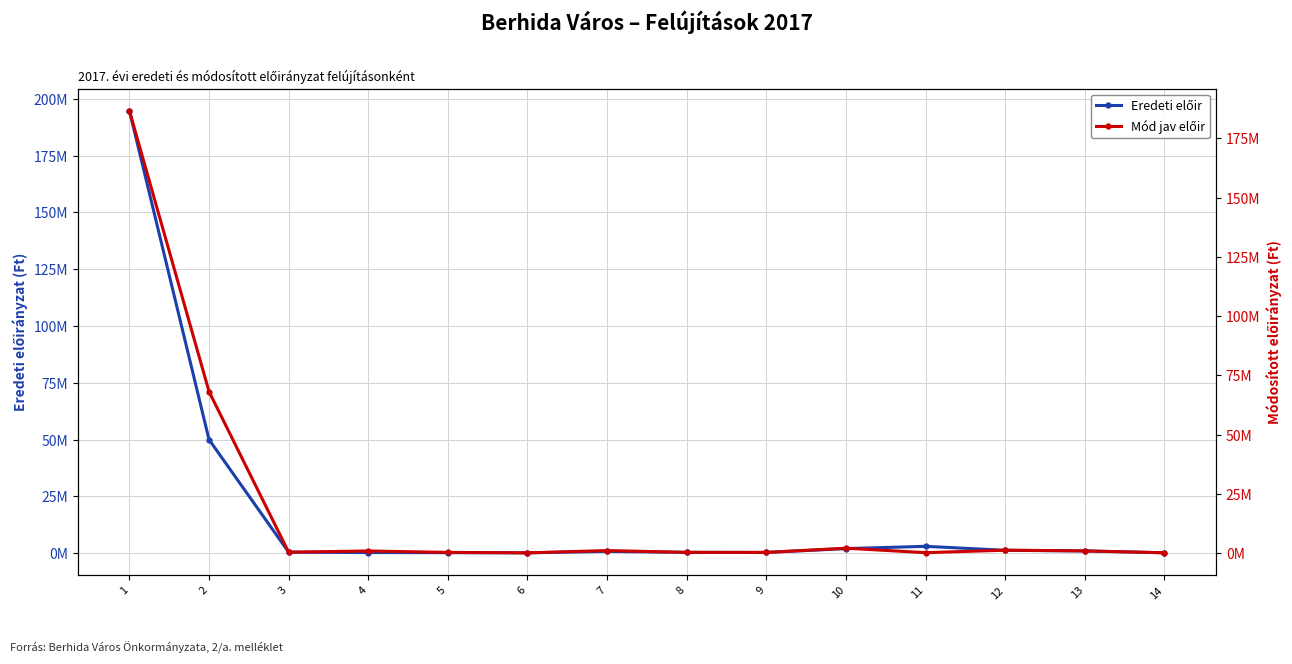

In Eredeti előir, how many points are lower than both neighbors (excluding endpoints)?

2